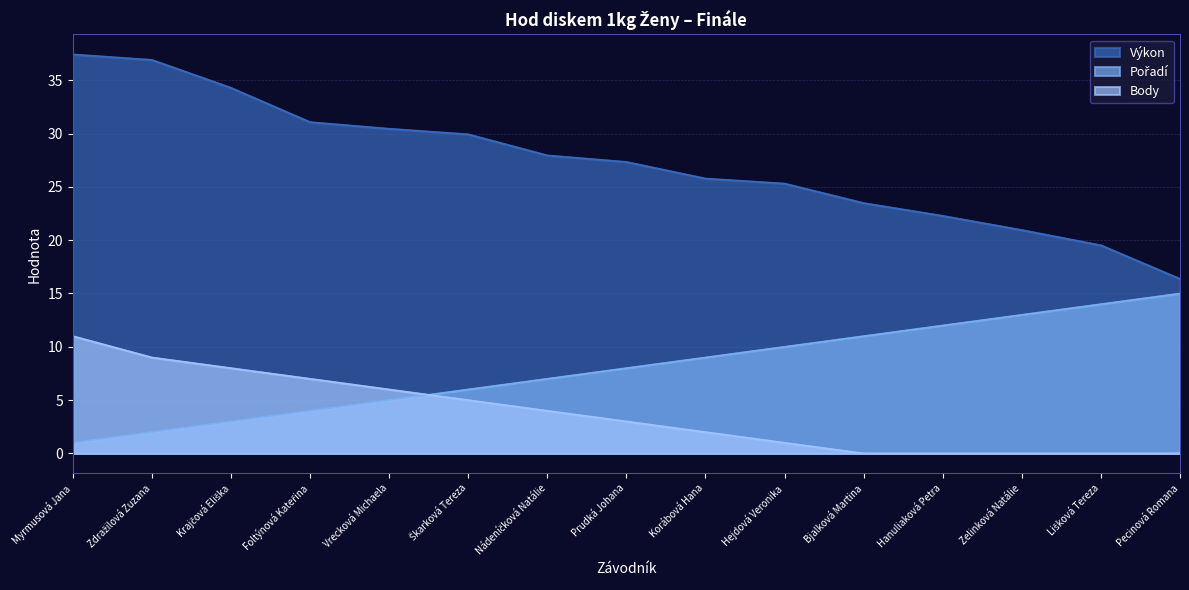

What is the sum of the Výkon values at Lišková Tereza and Nádeníčková Natálie?

47.5